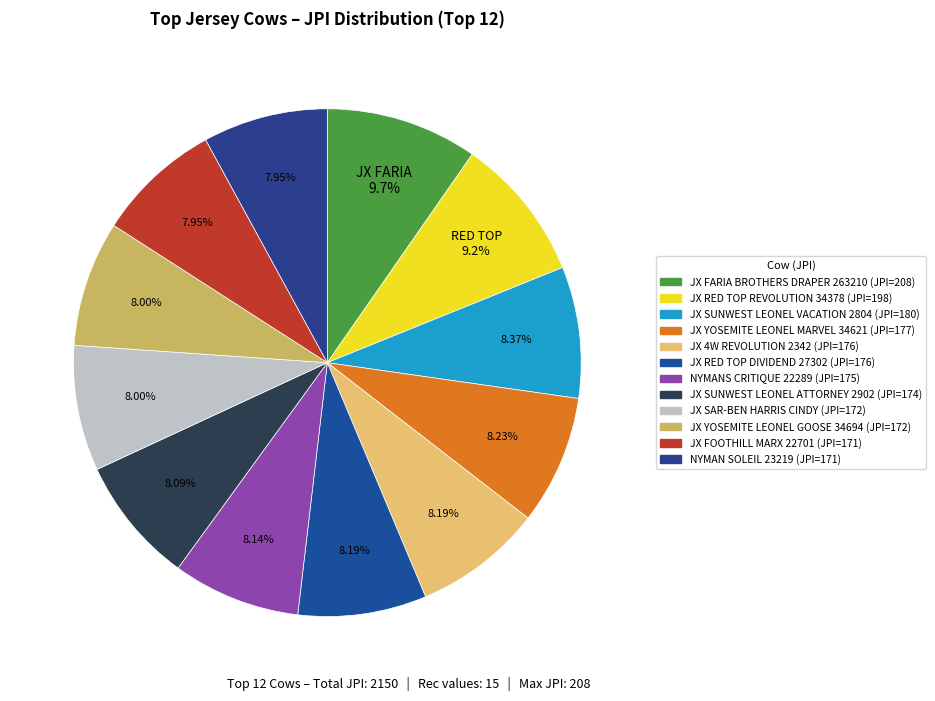

To the nearest percent, what is the difference between the largest and smallest slice percentages?

2%